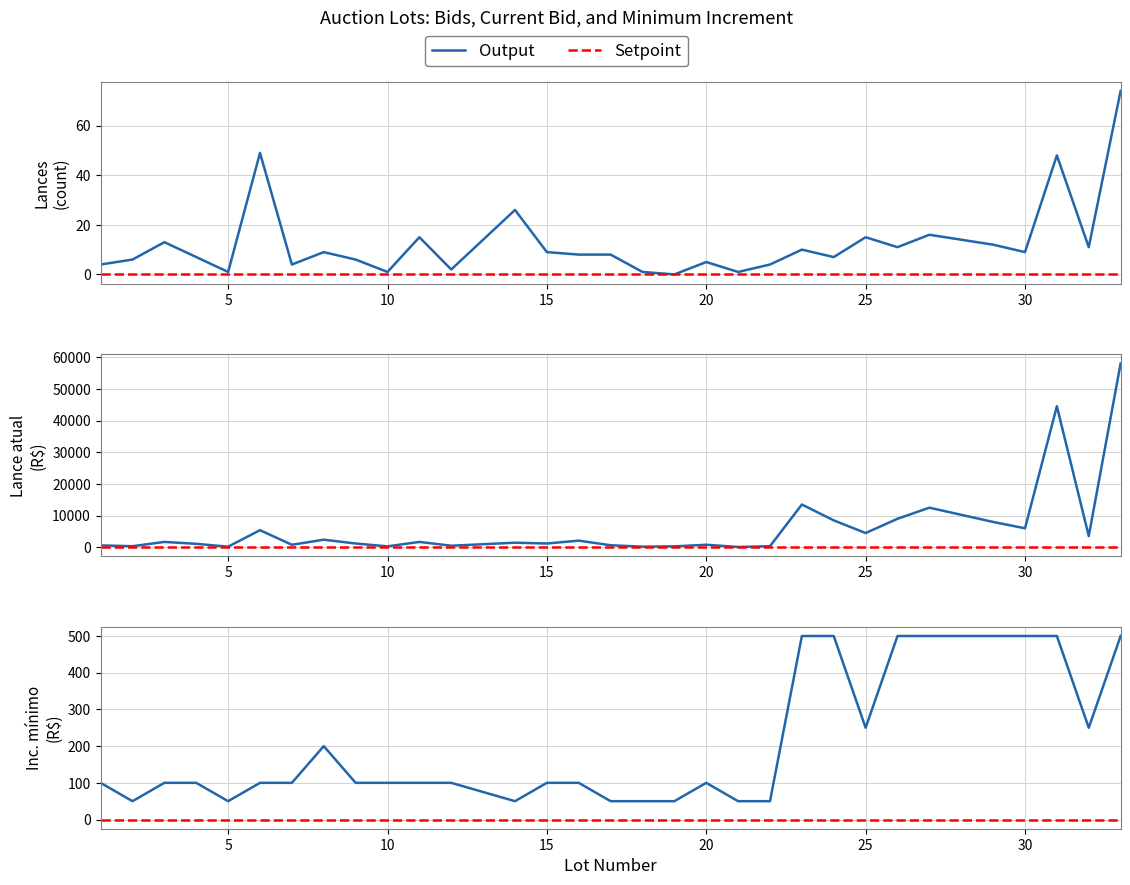

Between 29 and 32, which series saw the biggest shift?

Lance atual (R$)